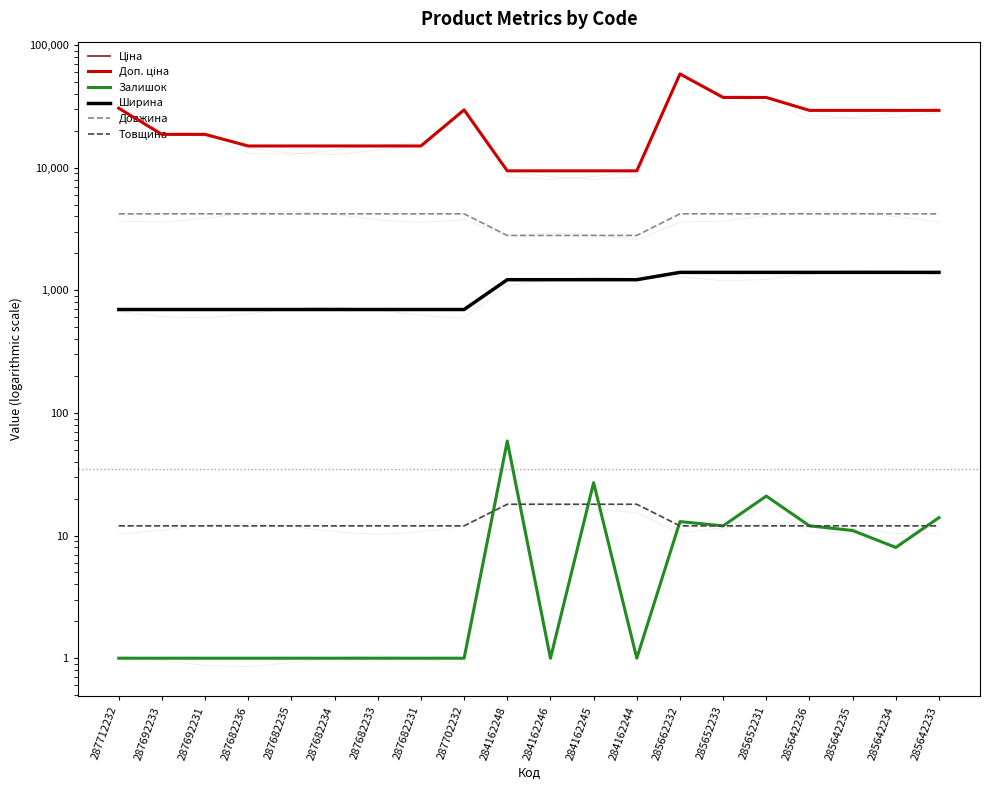

Rank the series at 287712232 from lowest to highest value.

Залишок, Товщина, Ширина, Довжина, Ціна, Доп. ціна